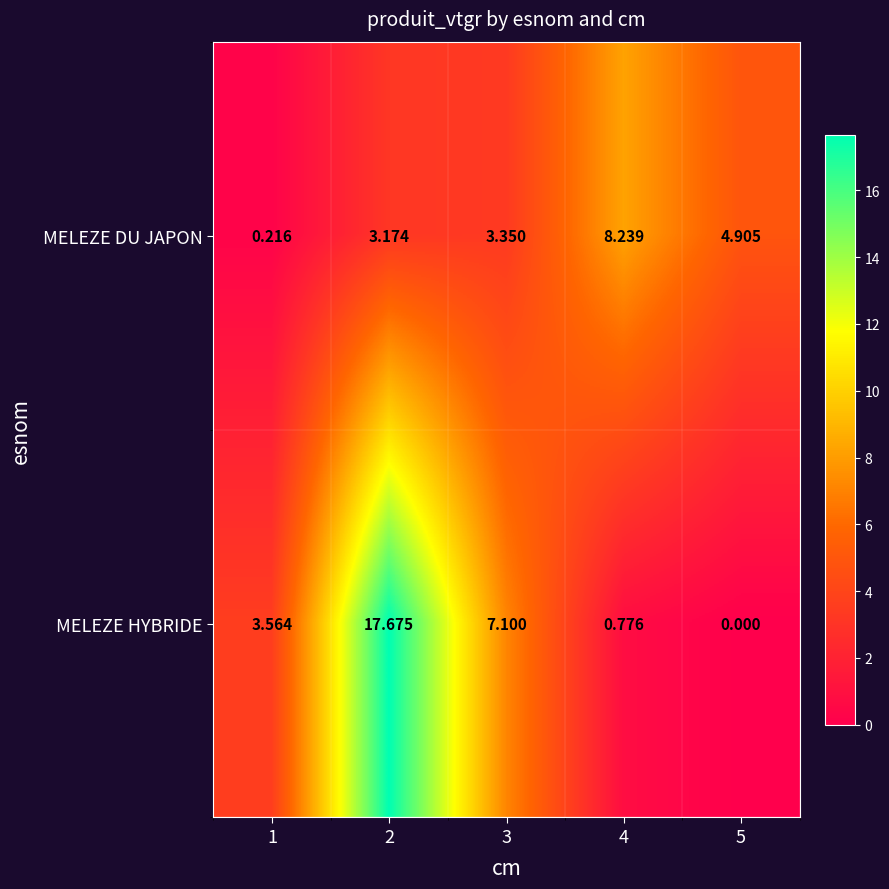

Is the value of MELEZE HYBRIDE at 4 greater than the value of MELEZE DU JAPON at 3?

No